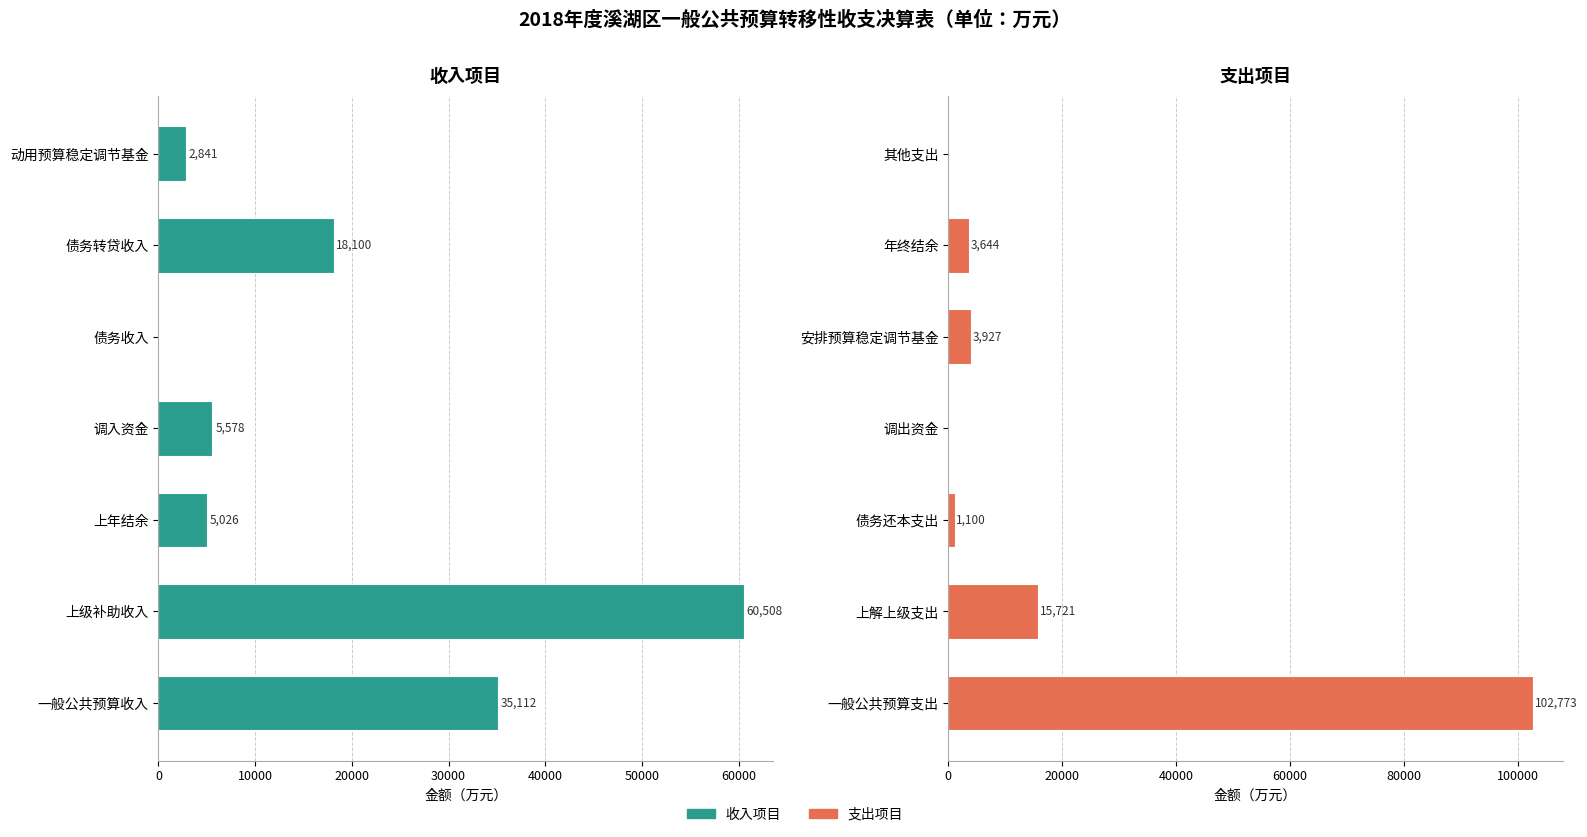

What is the difference between the second highest and second lowest values in the 收入项目 series?

32271